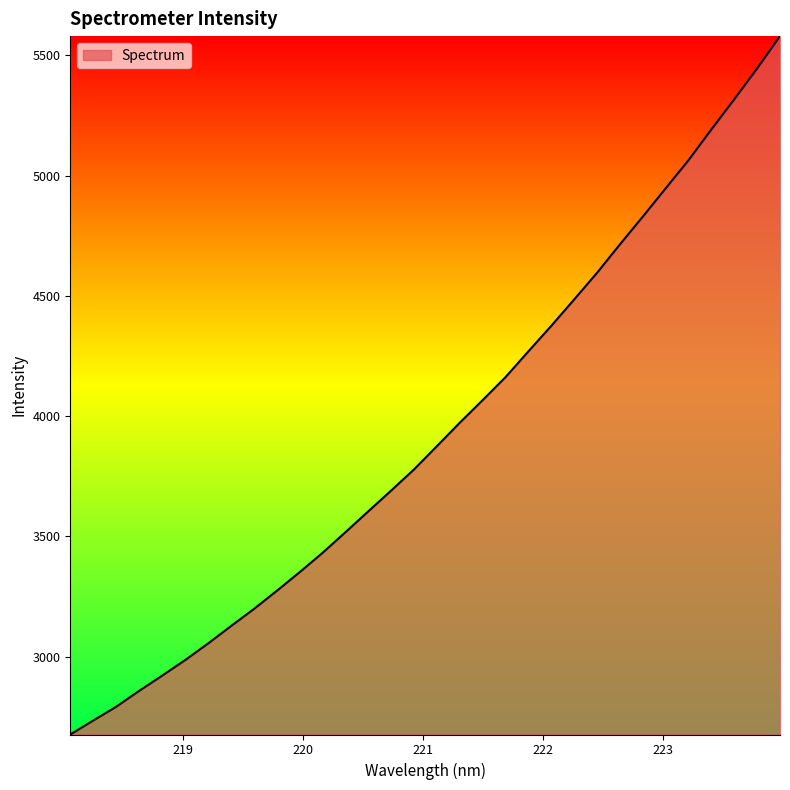

What is the greatest value displayed?

5580.3